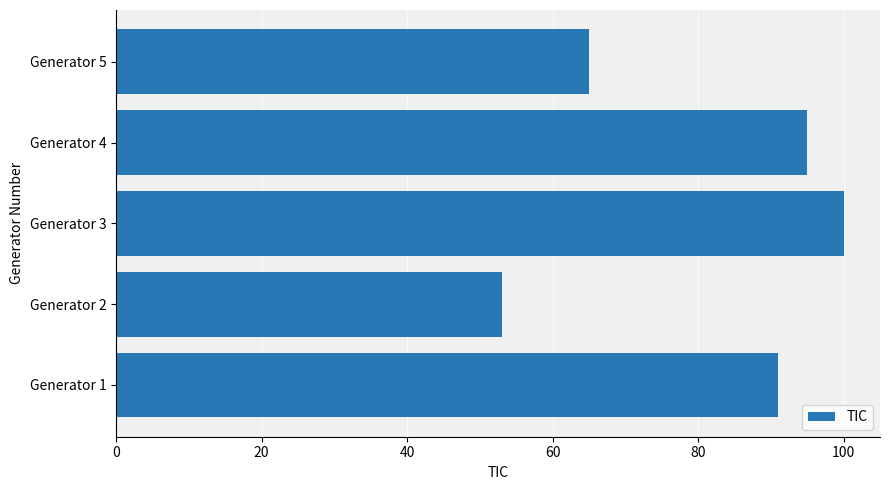

Between Generator 2 and Generator 1, which is larger?

Generator 1